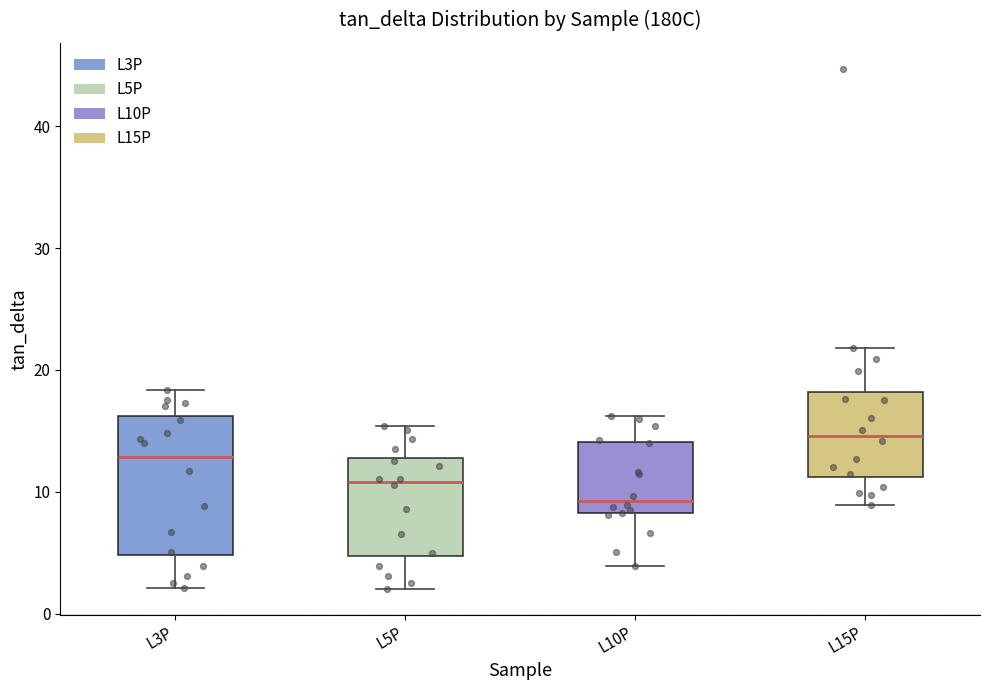

Reading left to right, transcribe this box plot: for each box, give where its median line is, the range the box spans, and where its two whiskers end, as read against the y-axis. The values are not printed on the chart, so give them approximately, as read against the axis.

L3P: median 13, box 5 to 16, whiskers 2 to 18
L5P: median 11, box 5 to 13, whiskers 2 to 15
L10P: median 9, box 8 to 14, whiskers 4 to 16
L15P: median 15, box 11 to 18, whiskers 9 to 22